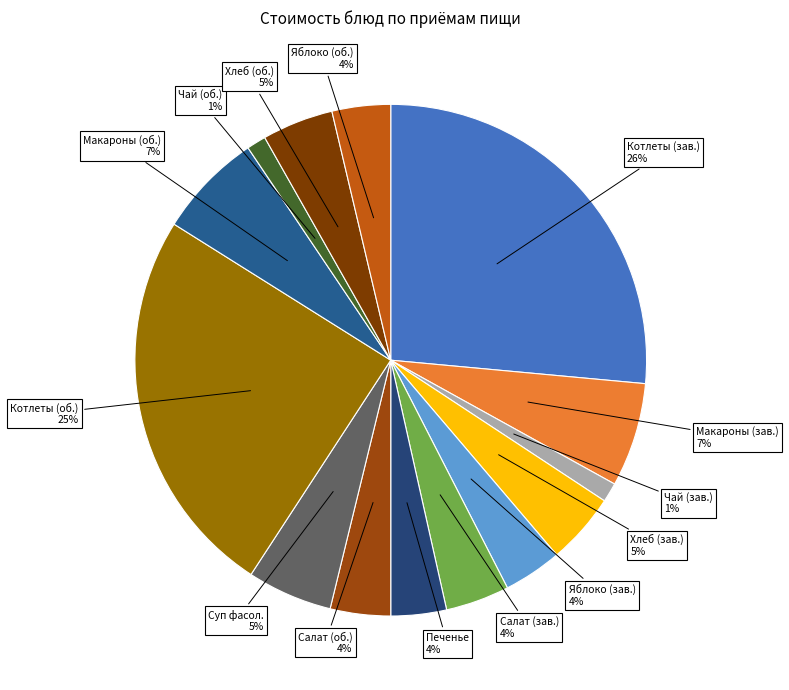

To the nearest percent, what percentage of the pie is Салат (зав.) 4%?

4%